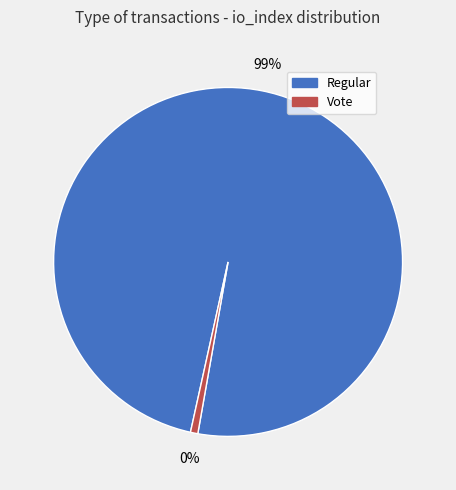

Rank the categories by value from lowest to highest.

Vote (io_index=2), Regular (io_index=291)